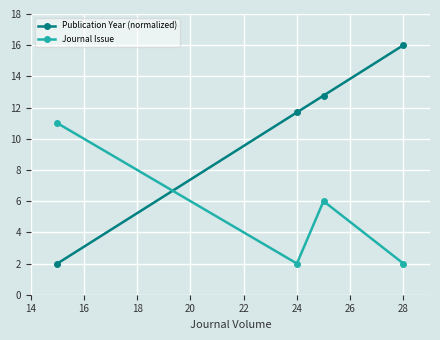

Rank the series by their average value, from lowest to highest.

Journal Issue, Publication Year (normalized)